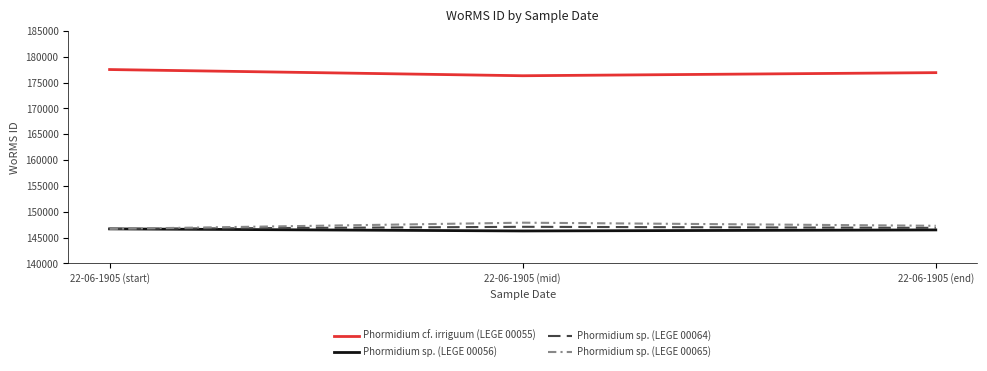

What is the greatest value displayed?

177539